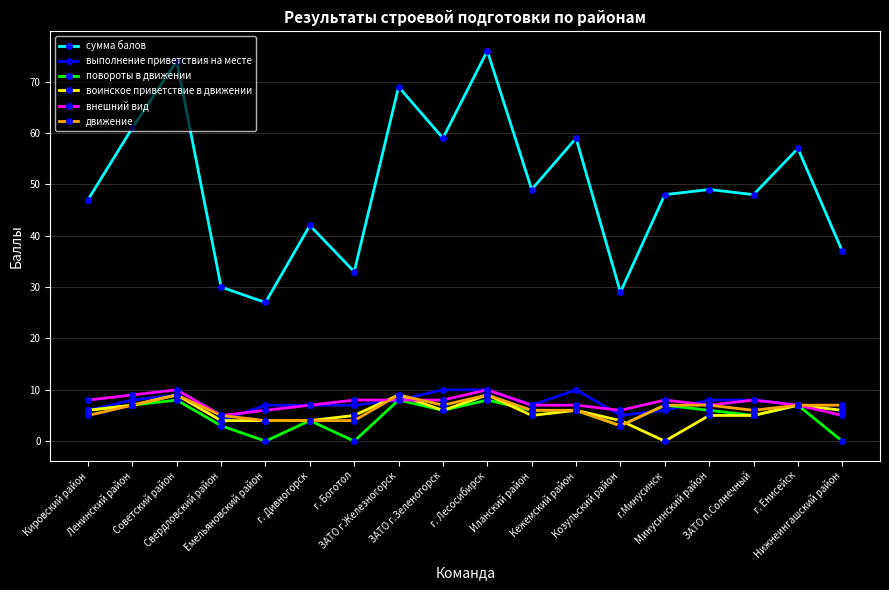

What position from the right is г. Лесосибирск?

9